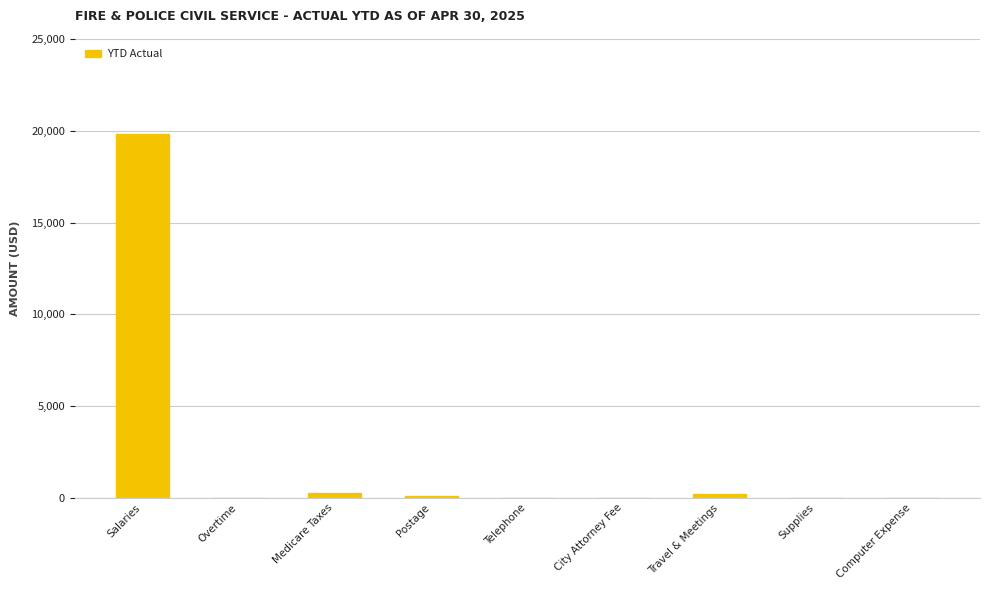

Is it true that the value at City Attorney Fee is 6185?

False